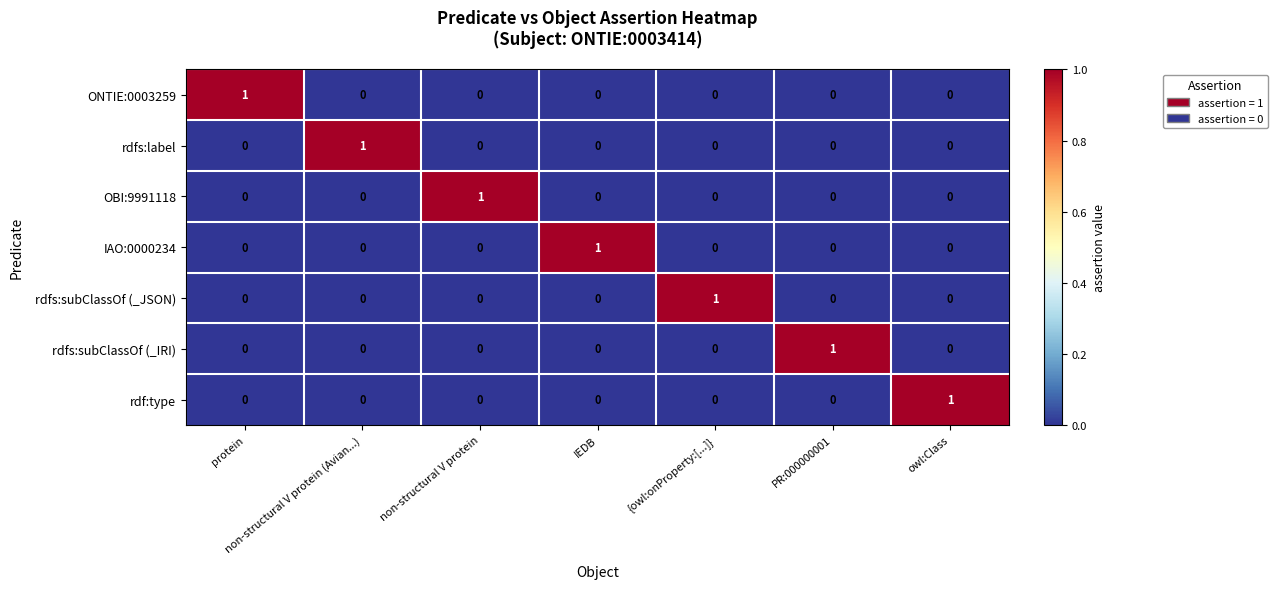

At how many categories does at least one series exceed 0?

7